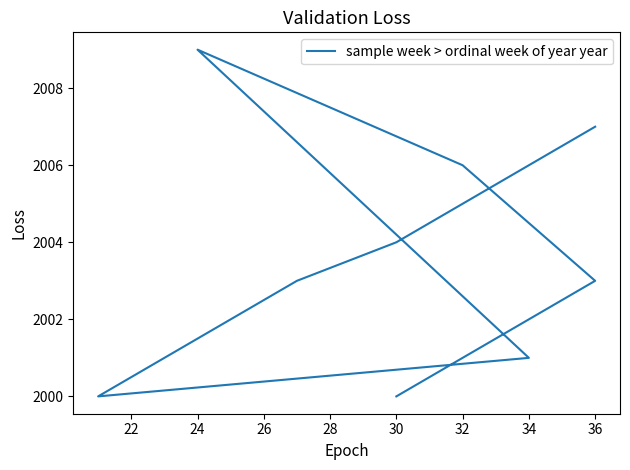

Where does the data first go above 2003?

32